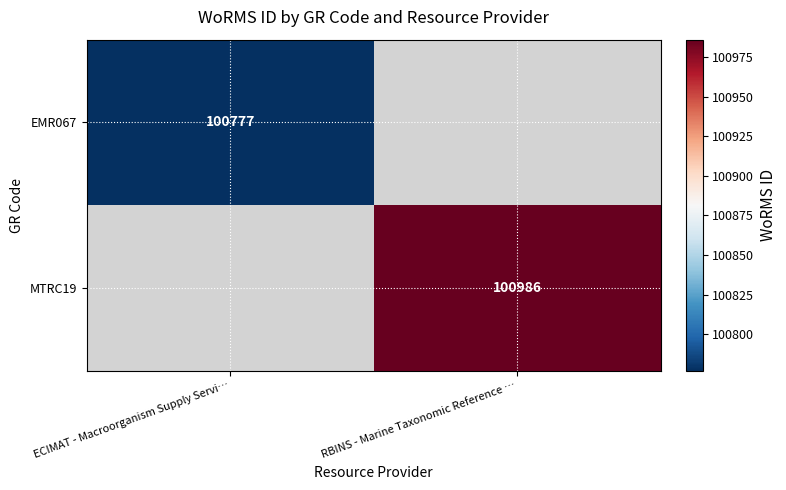

True or false: EMR067 has a value of 166366 at ECIMAT - Macroorganism Supply Servi….

False